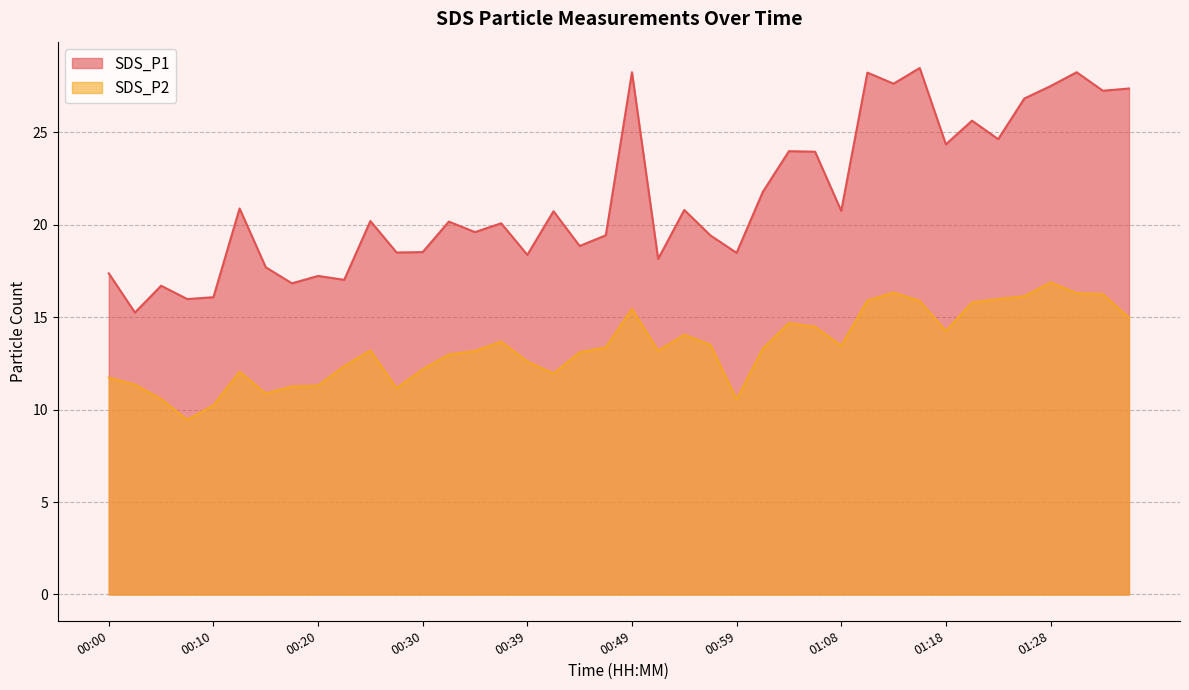

List the series in order of their peak value, highest first.

SDS_P1, SDS_P2